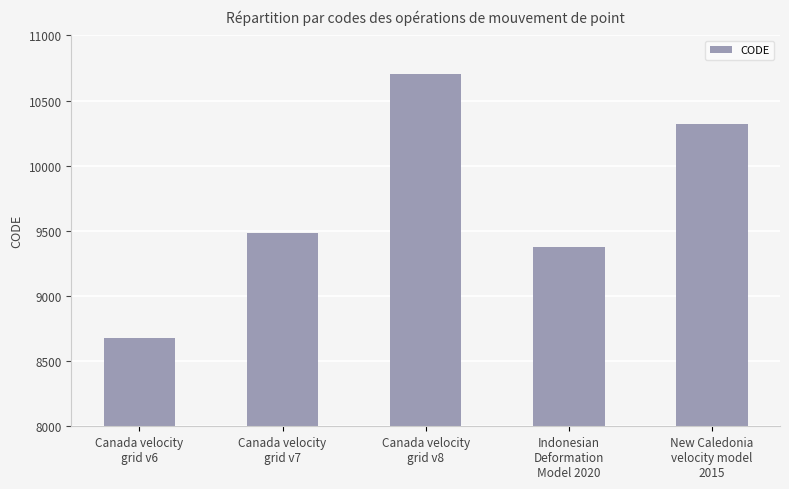

Rank the categories by value from highest to lowest.

Canada velocity
grid v8, New Caledonia
velocity model
2015, Canada velocity
grid v7, Indonesian
Deformation
Model 2020, Canada velocity
grid v6